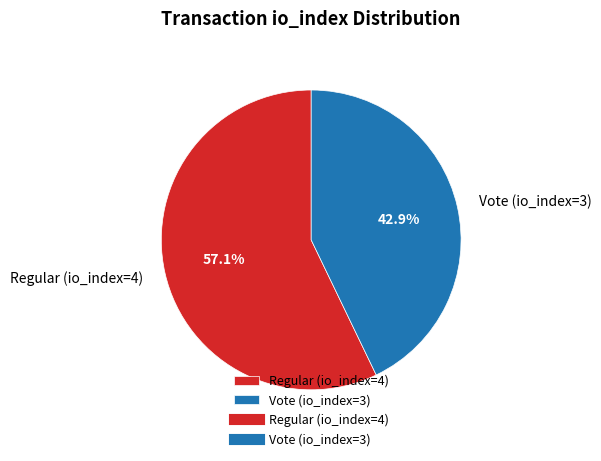

How many slices are in this pie chart?

2